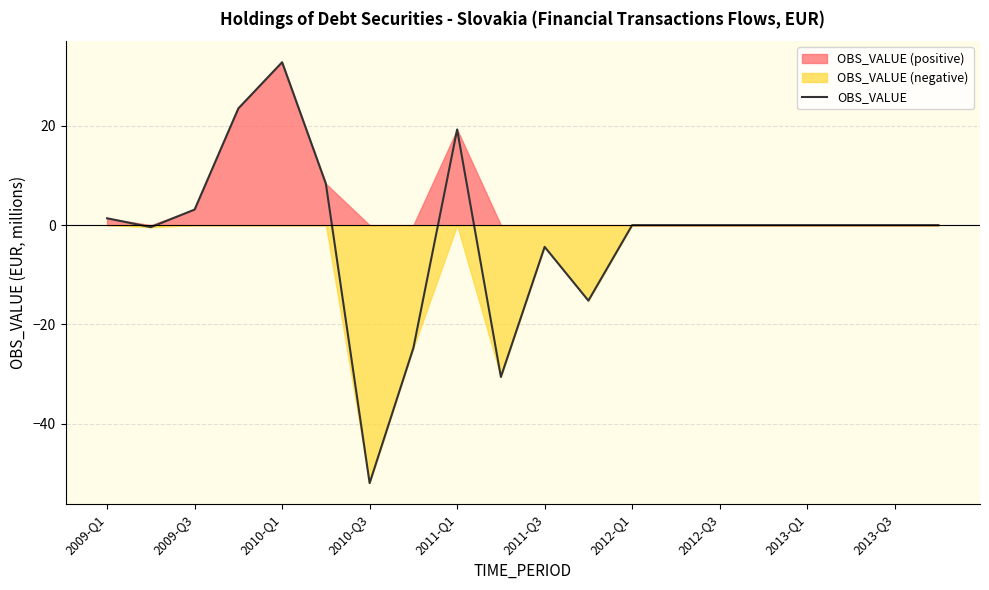

How many lines are shown in the chart?

1